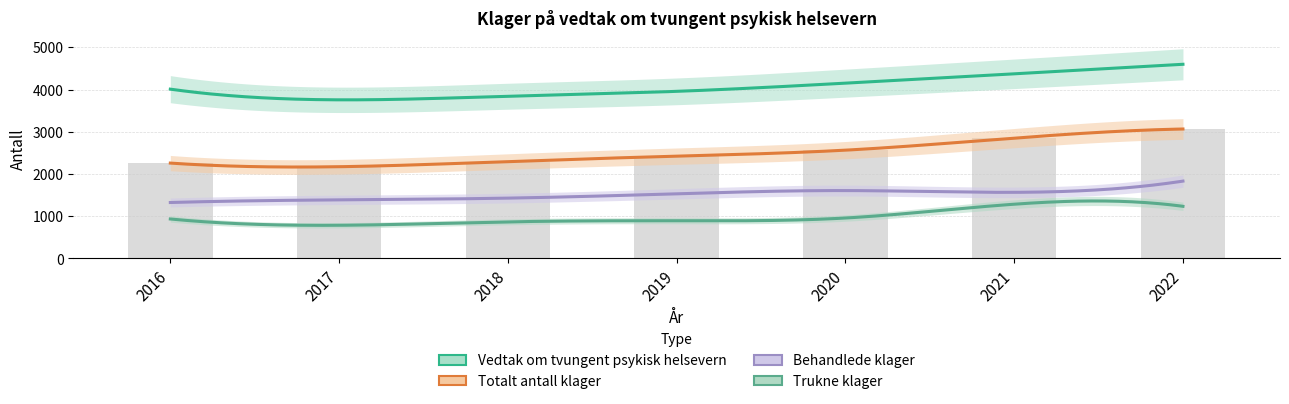

Which series has the largest range (max minus min)?

Totalt antall klager